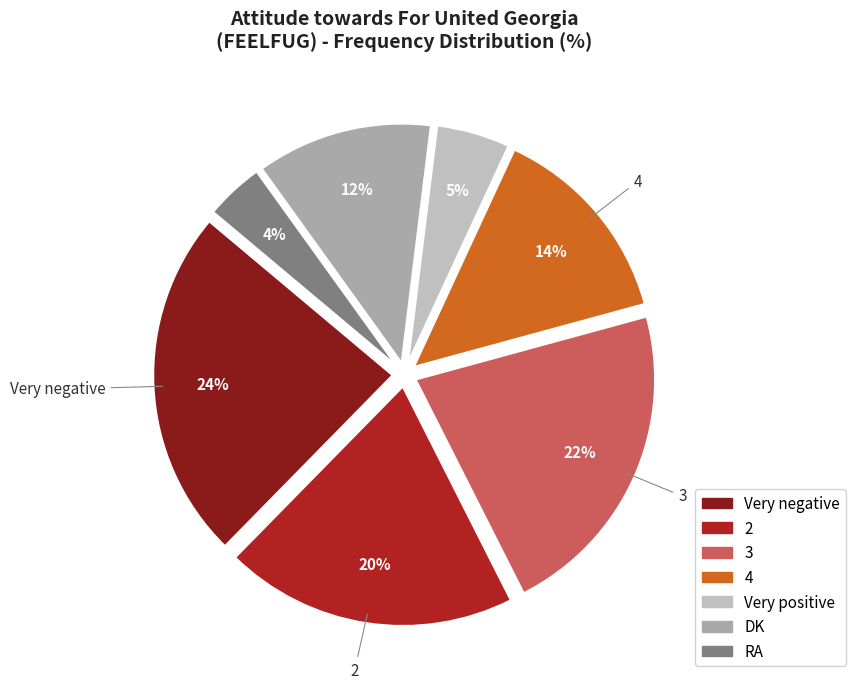

To the nearest percent, what is the average slice percentage?

14%